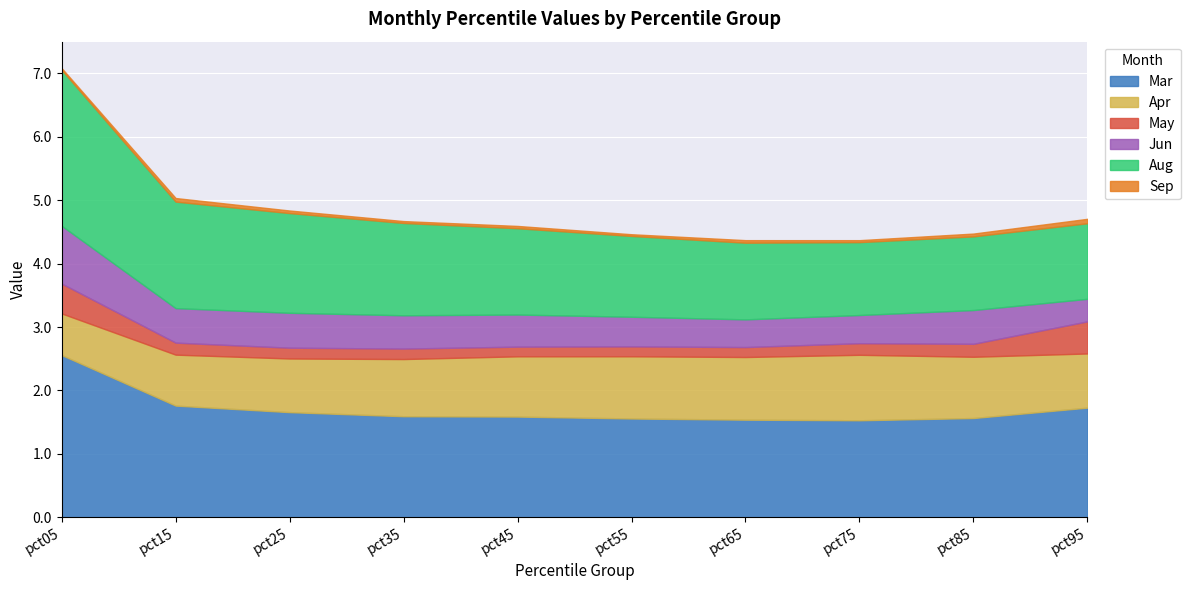

Reading right to left, what are all the values shown in this chart?

Mar: pct95=1.7	pct85=1.6	pct75=1.5	pct65=1.5	pct55=1.6	pct45=1.6	pct35=1.6	pct25=1.7	pct15=1.8	pct05=2.6
Apr: pct95=0.9	pct85=1.0	pct75=1.0	pct65=1.0	pct55=1.0	pct45=0.9	pct35=0.9	pct25=0.8	pct15=0.8	pct05=0.7
May: pct95=0.5	pct85=0.2	pct75=0.2	pct65=0.2	pct55=0.2	pct45=0.2	pct35=0.2	pct25=0.2	pct15=0.2	pct05=0.5
Jun: pct95=0.4	pct85=0.5	pct75=0.4	pct65=0.4	pct55=0.5	pct45=0.5	pct35=0.5	pct25=0.6	pct15=0.5	pct05=0.9
Aug: pct95=1.2	pct85=1.2	pct75=1.1	pct65=1.2	pct55=1.3	pct45=1.4	pct35=1.5	pct25=1.6	pct15=1.7	pct05=2.5
Sep: pct95=0.1	pct85=0.0	pct75=0.0	pct65=0.0	pct55=0.0	pct45=0.0	pct35=0.0	pct25=0.0	pct15=0.1	pct05=0.0